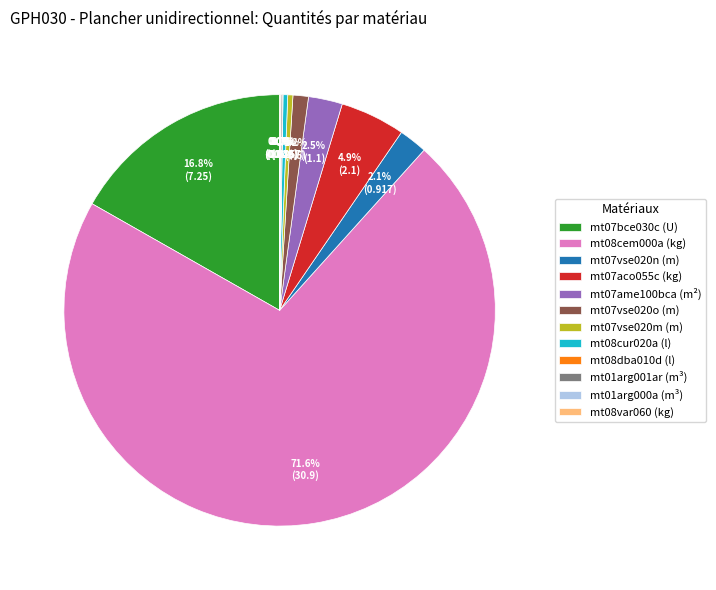

Which category has the biggest portion of the pie?

mt08cem000a (kg)